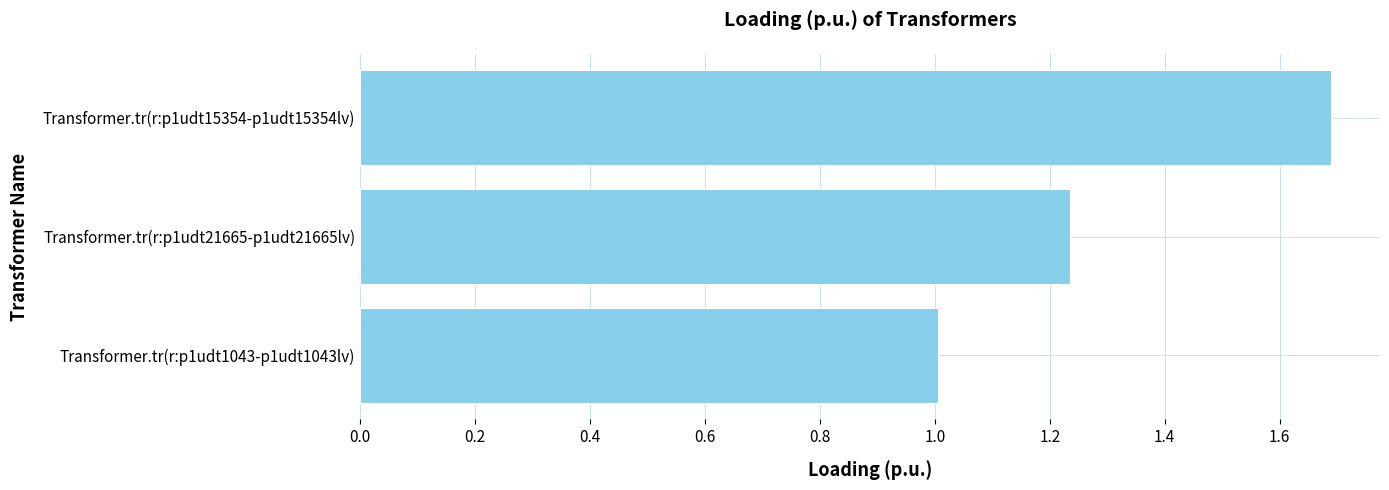

What is the average value?

1.3